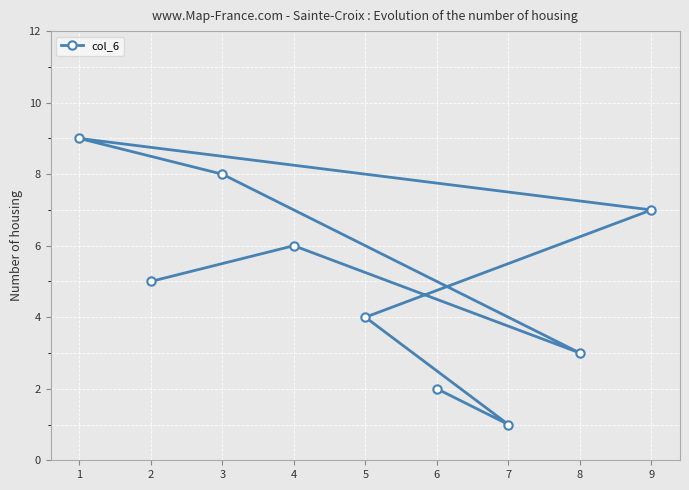

How many lines are shown in the chart?

1